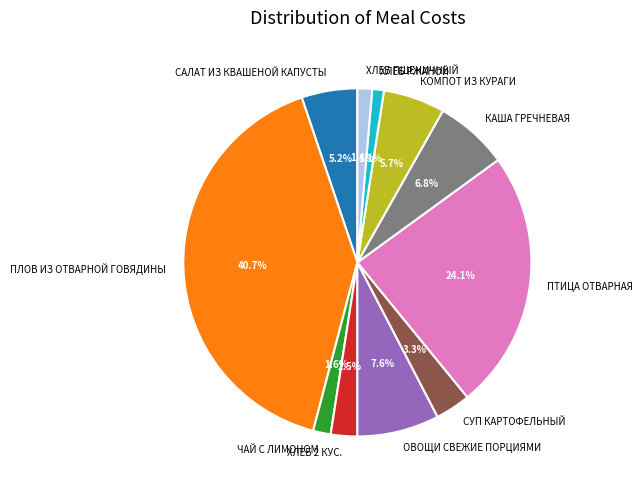

How many segments does this pie chart have?

11